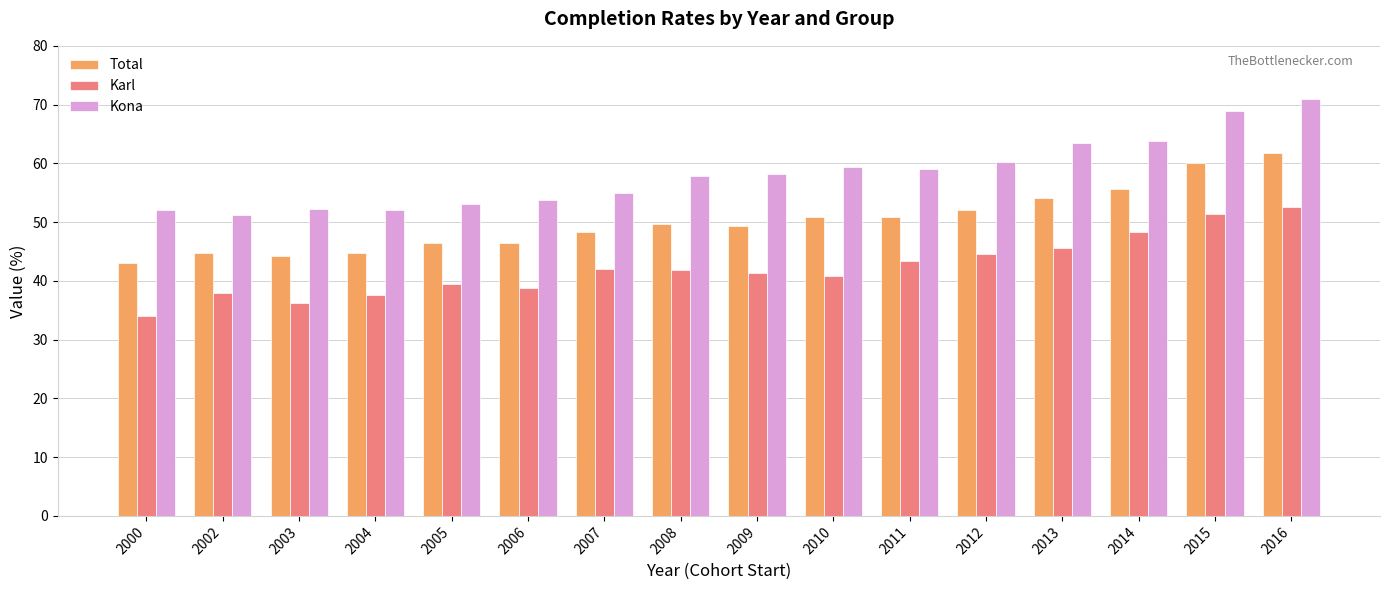

At which category is the sum across all series the highest?

2016